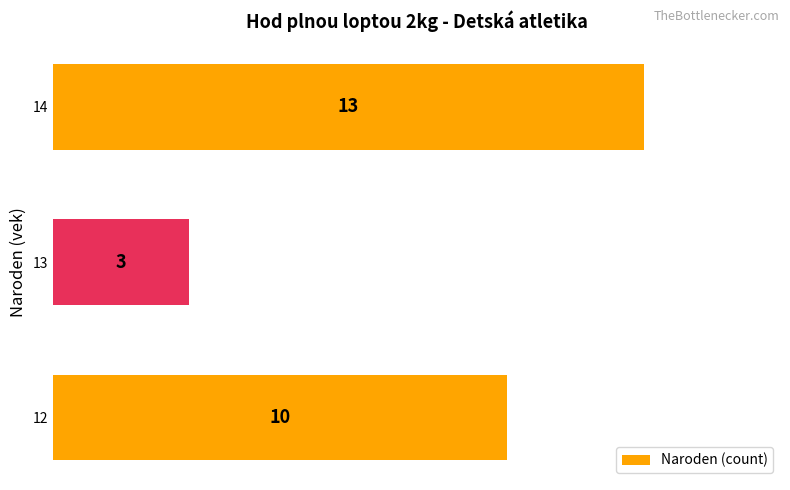

The chart shows a value of 13 at 14. True or false?

True